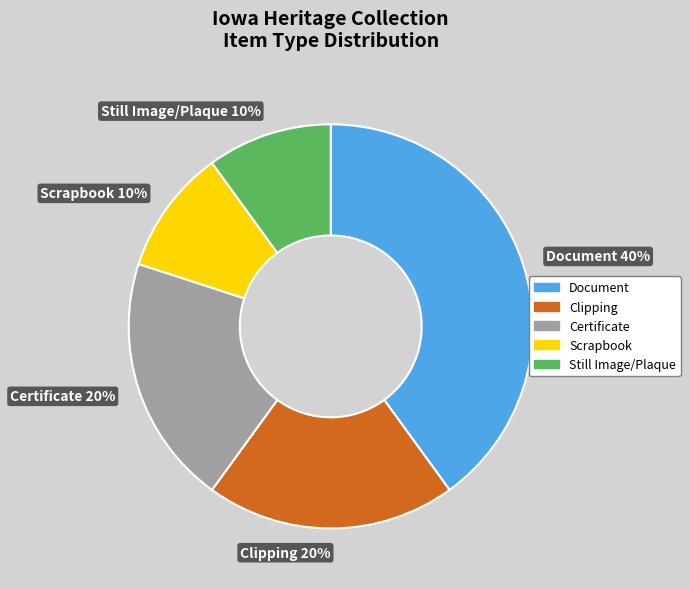

Is Document 40% the majority of the pie?

No